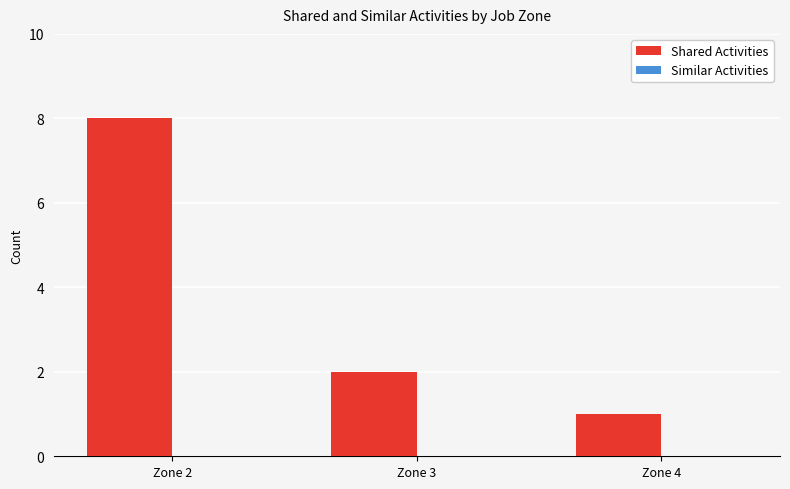

How many series are shown in this chart?

1